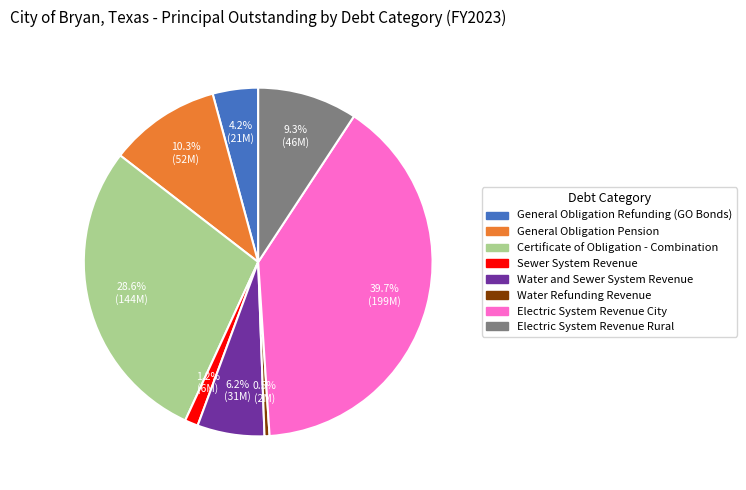

Do General Obligation Pension and Sewer System Revenue together represent more than half of the pie?

No